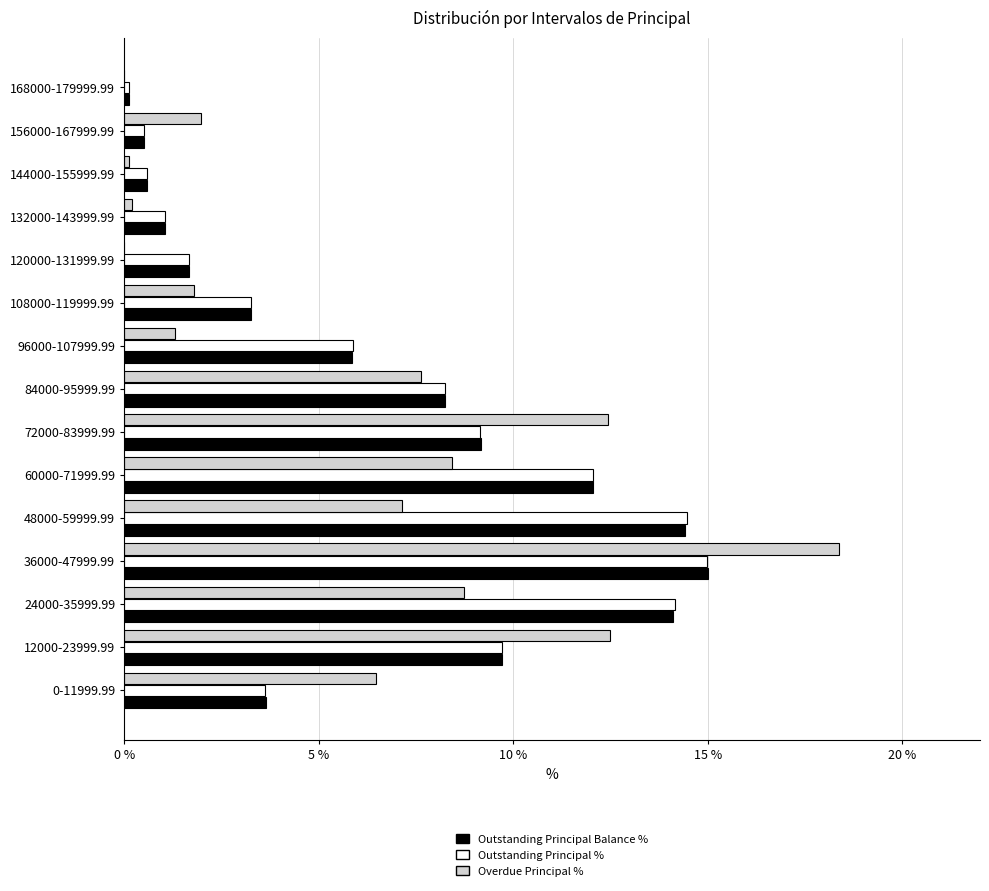

Between 0-11999.99 and 156000-167999.99, which series saw the biggest shift?

Overdue Principal %